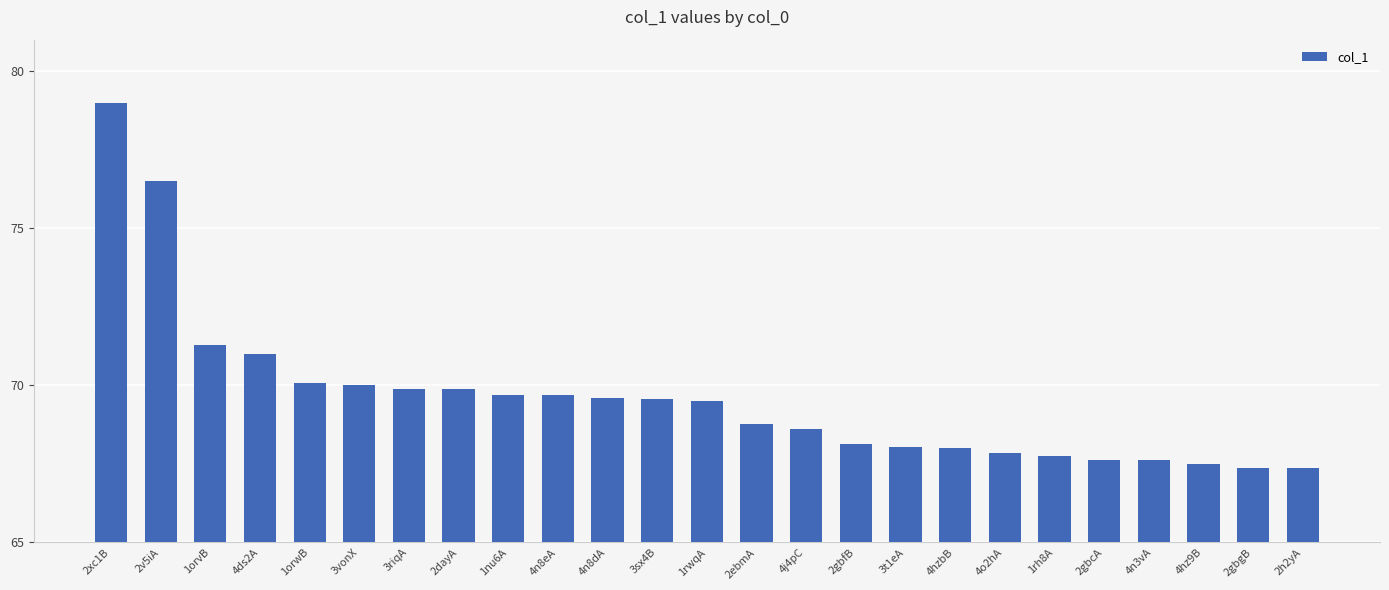

The value at 4hz9B is 115.5. True or false?

False